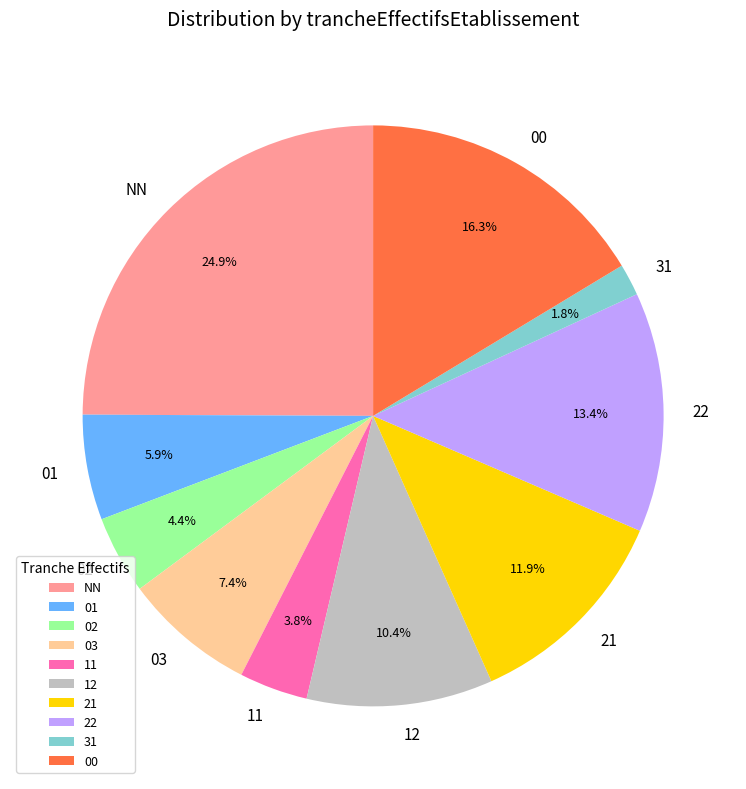

True or false: NN accounts for 39% of the total.

False